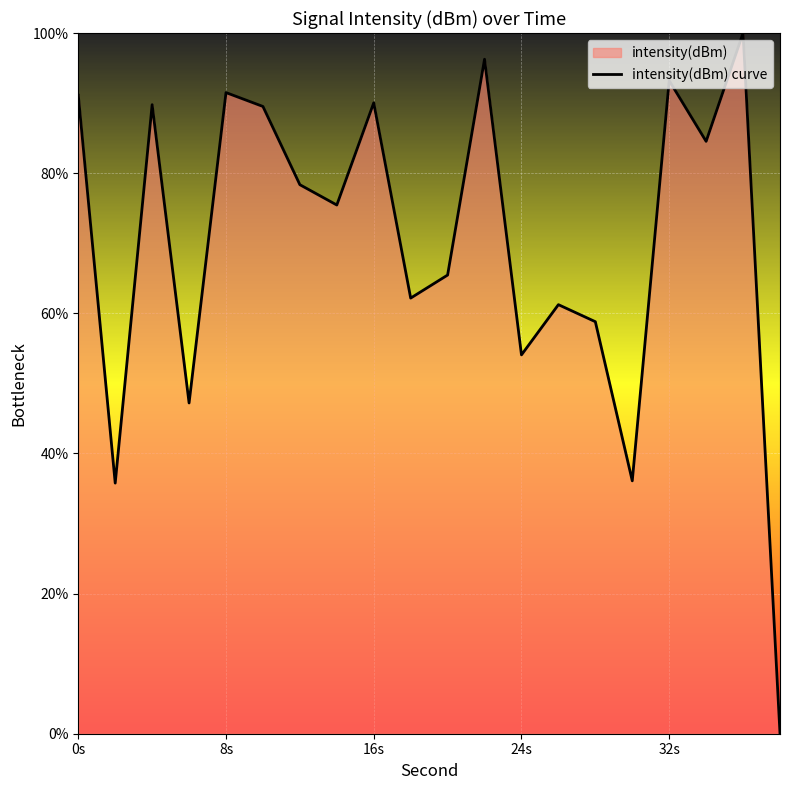

How many lines are shown in the chart?

1